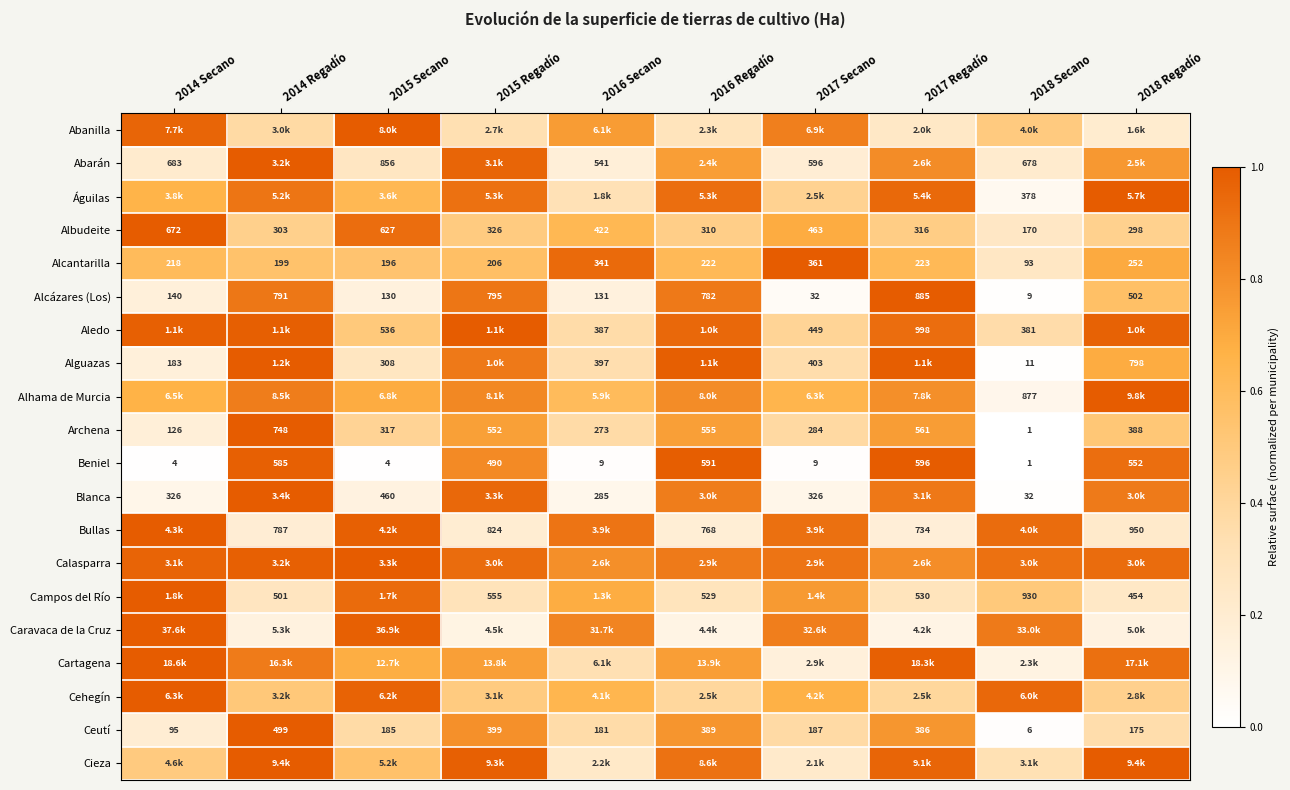

What is the greatest value displayed?

1.0